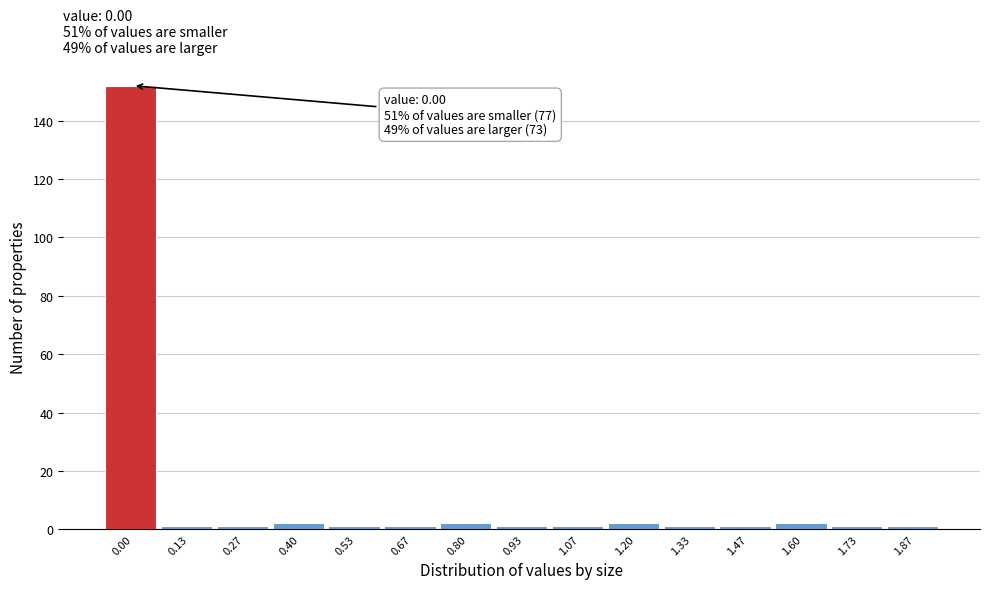

Reading right to left, what are all the values shown in this chart?

1.87=1	1.73=1	1.60=2	1.47=1	1.33=1	1.20=2	1.07=1	0.93=1	0.80=2	0.67=1	0.53=1	0.40=2	0.27=1	0.13=1	0.00=152